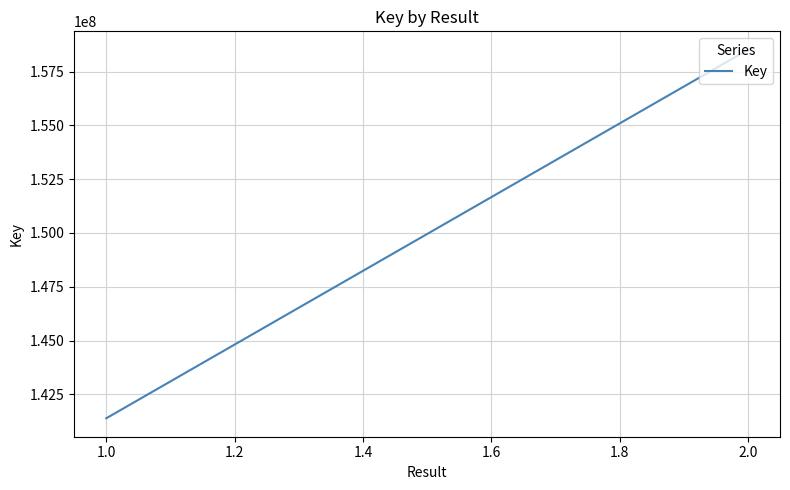

Which has a higher value, 1.0 or 2.0?

2.0